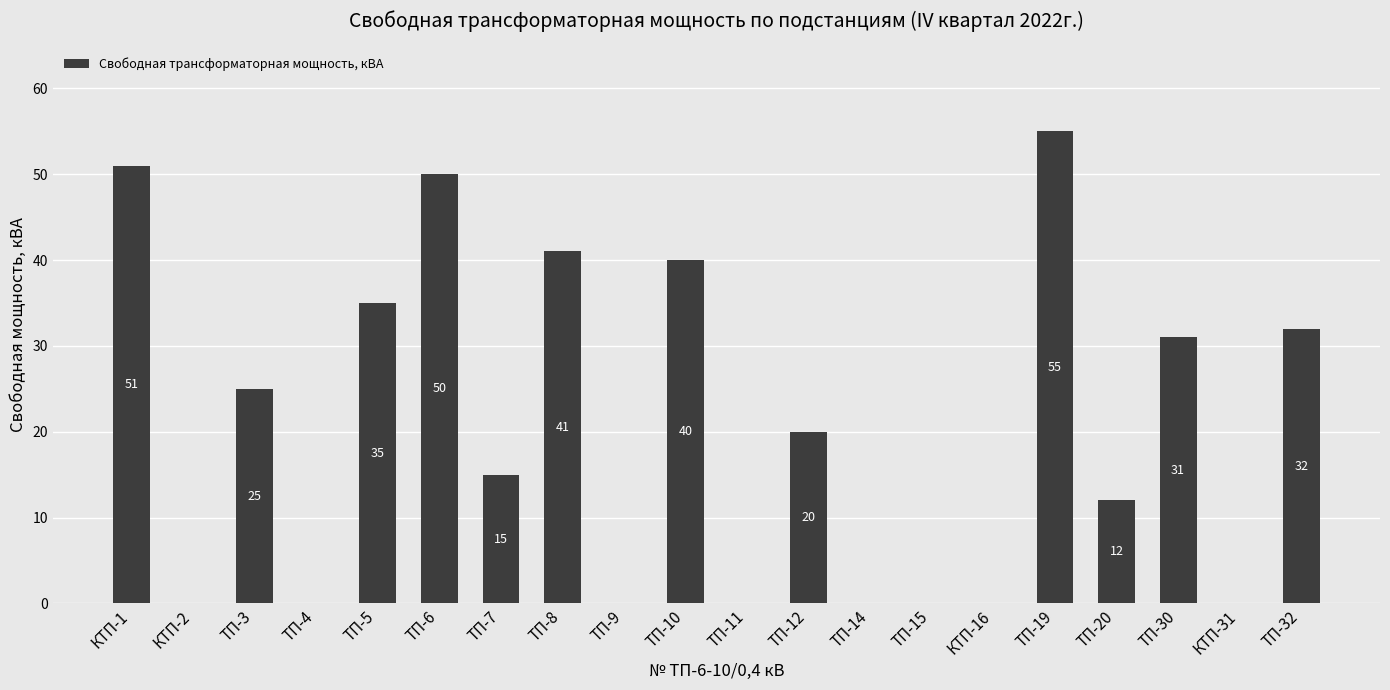

Where does the data first go above 20?

КТП-1